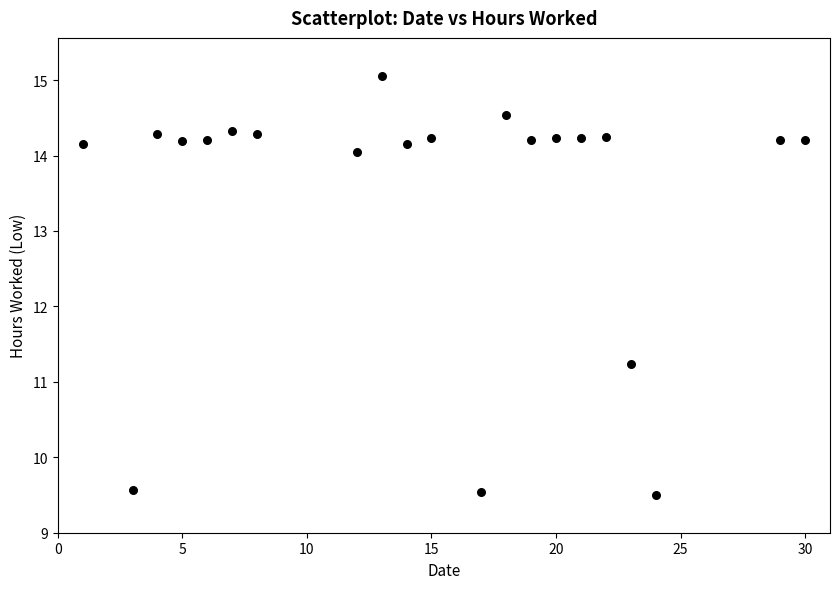

What is the range of Y values (max minus min)?

5.6